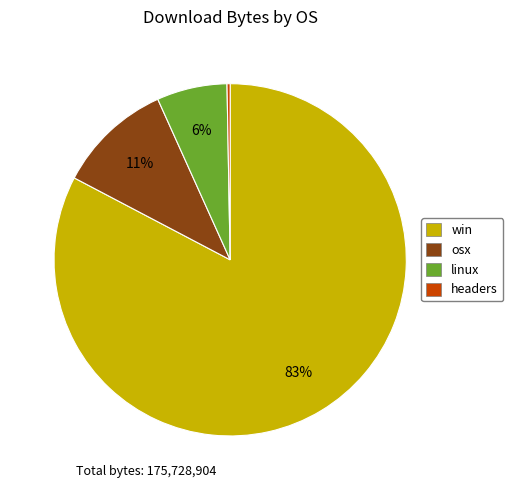

What is the smallest slice in the pie chart?

headers